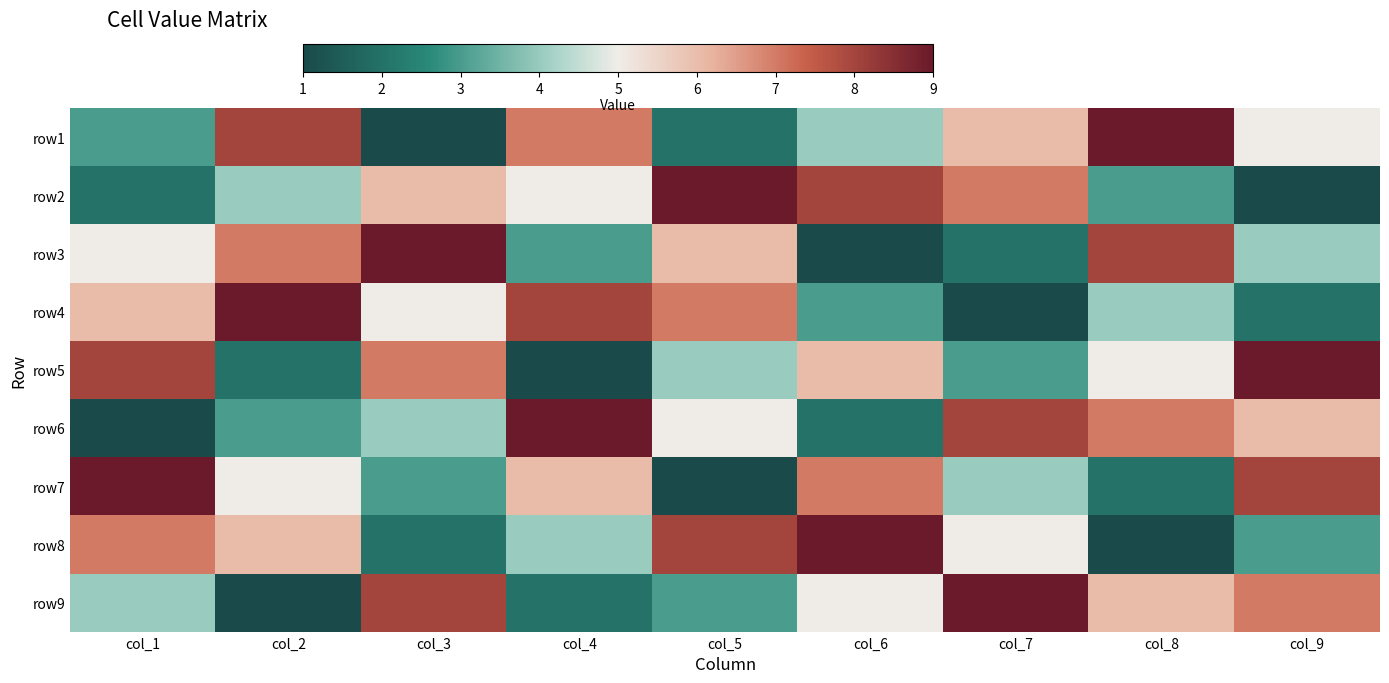

What is the difference between the highest and lowest values at col_5?

8